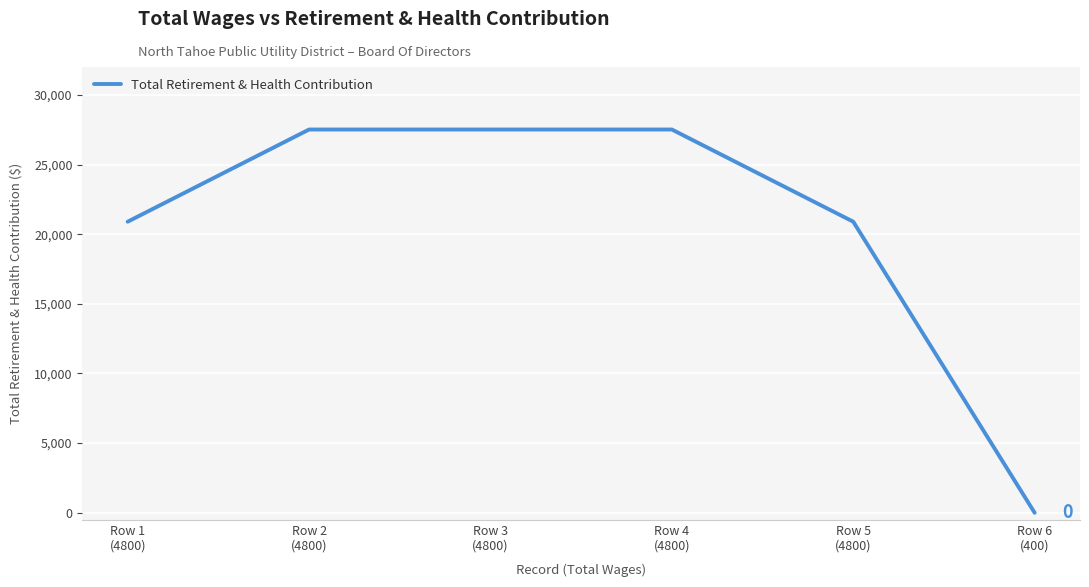

How many values are between 20895 and 27513?

5